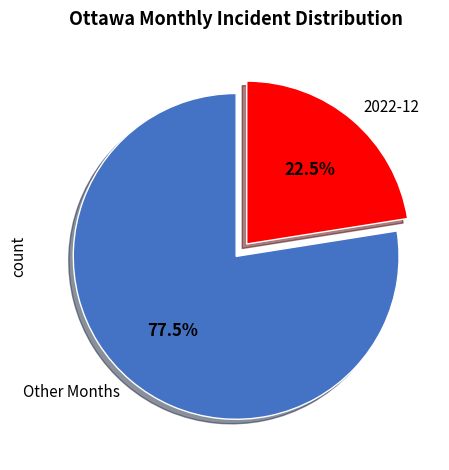

Rank the categories by value from highest to lowest.

Other Months, 2022-12